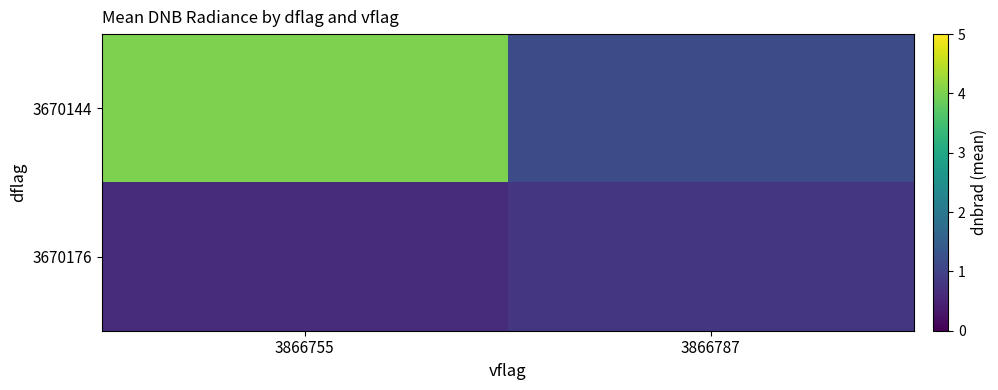

Count the number of data series in this chart.

2